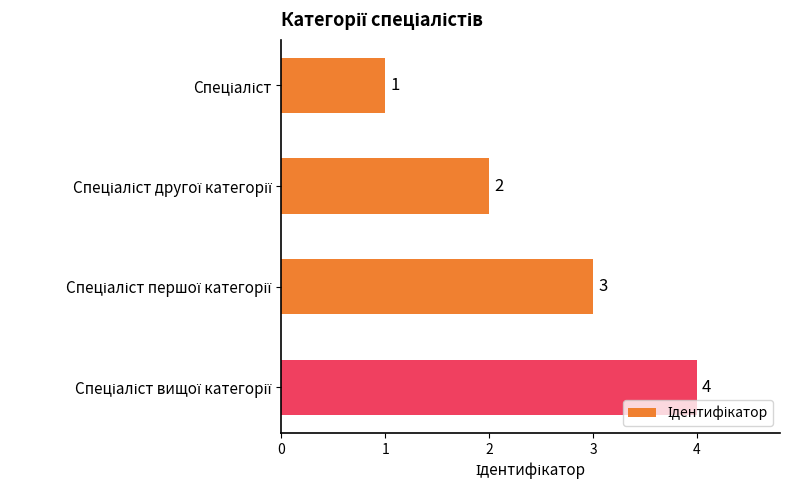

What is the value of the 3rd bar from the top?

3